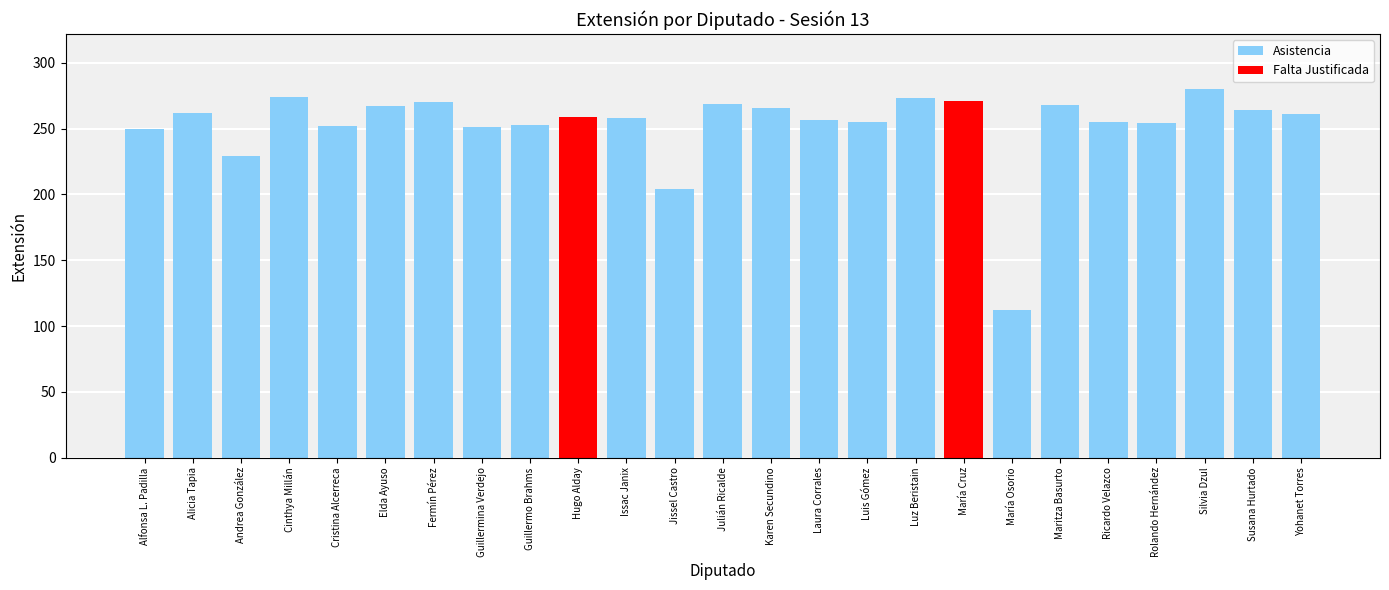

The chart shows a value of 55 at María Osorio. True or false?

False